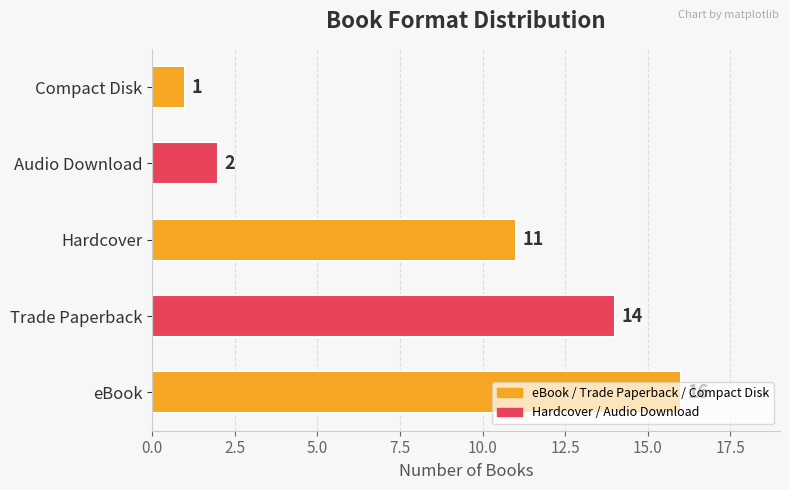

Where is the data nearest to the value 8?

Hardcover